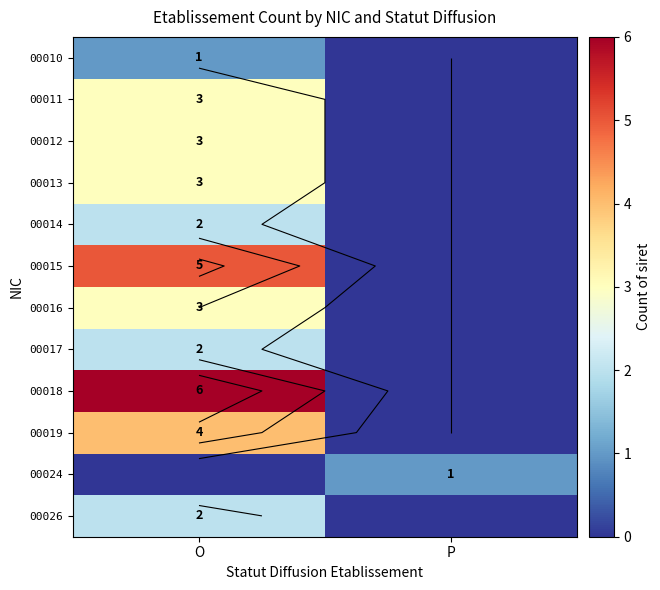

True or false: 00024 has a value of 1 at P.

False